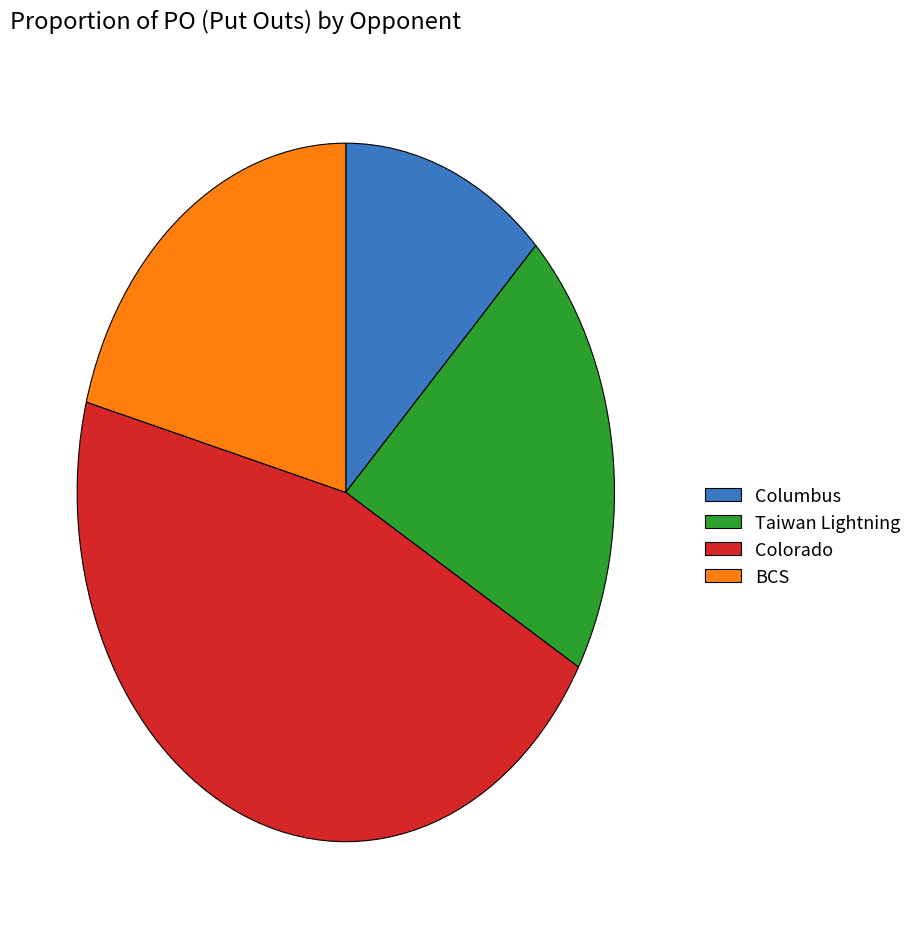

True or false: Taiwan Lightning accounts for 21% of the total.

True